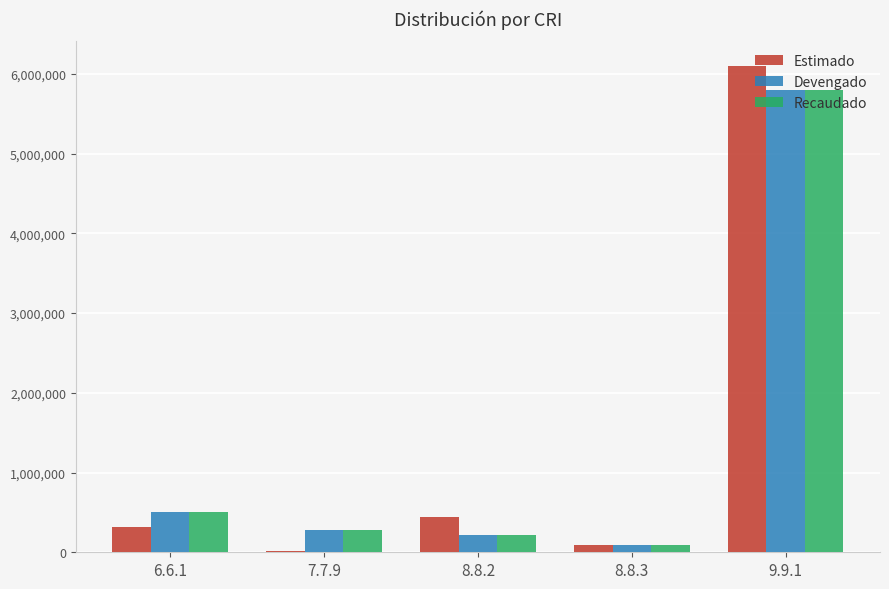

What value does the Recaudado series have at 8.8.2?

221678.4